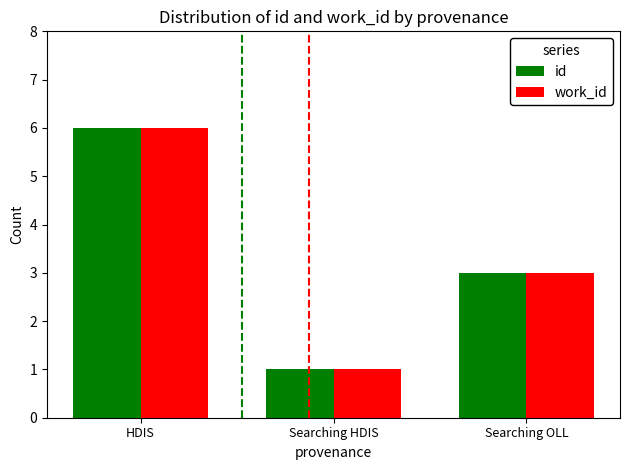

What position from the right is Searching HDIS?

2